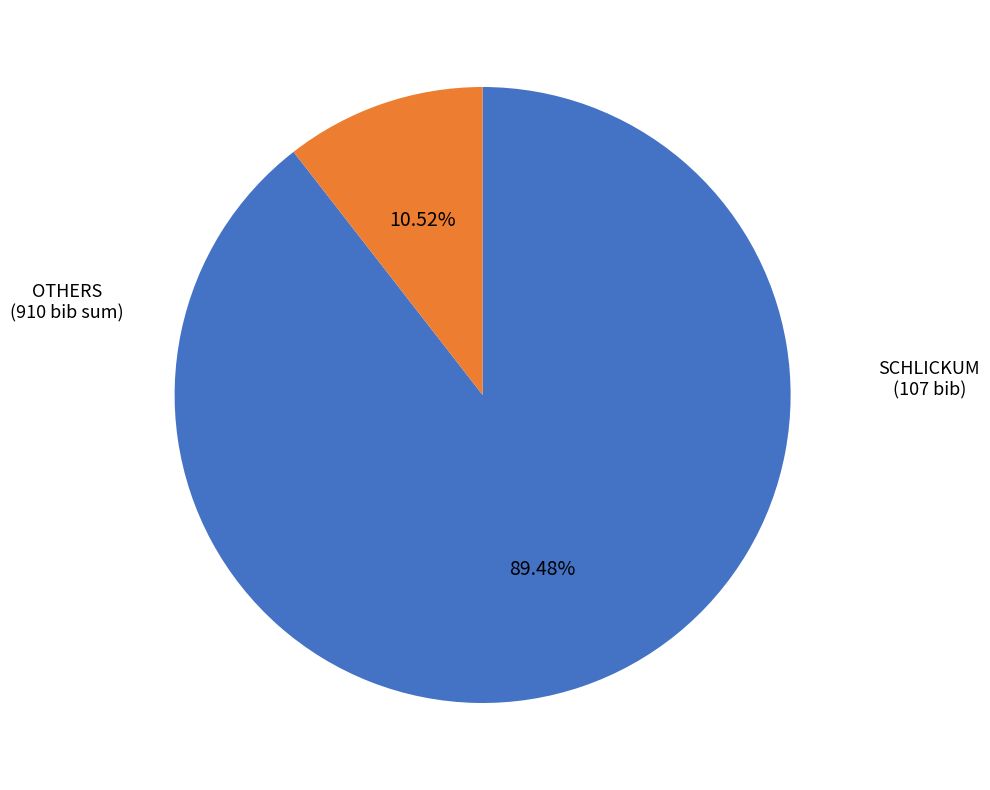

Is there any slice that represents more than half of the pie?

Yes